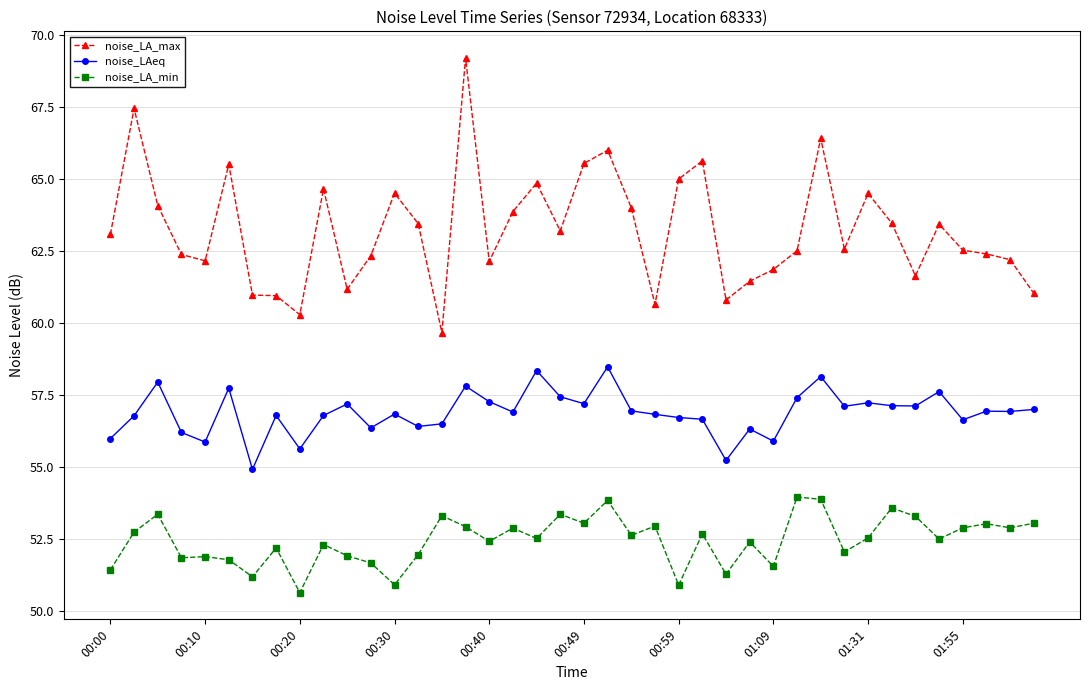

Which series has the largest range (max minus min)?

noise_LA_max